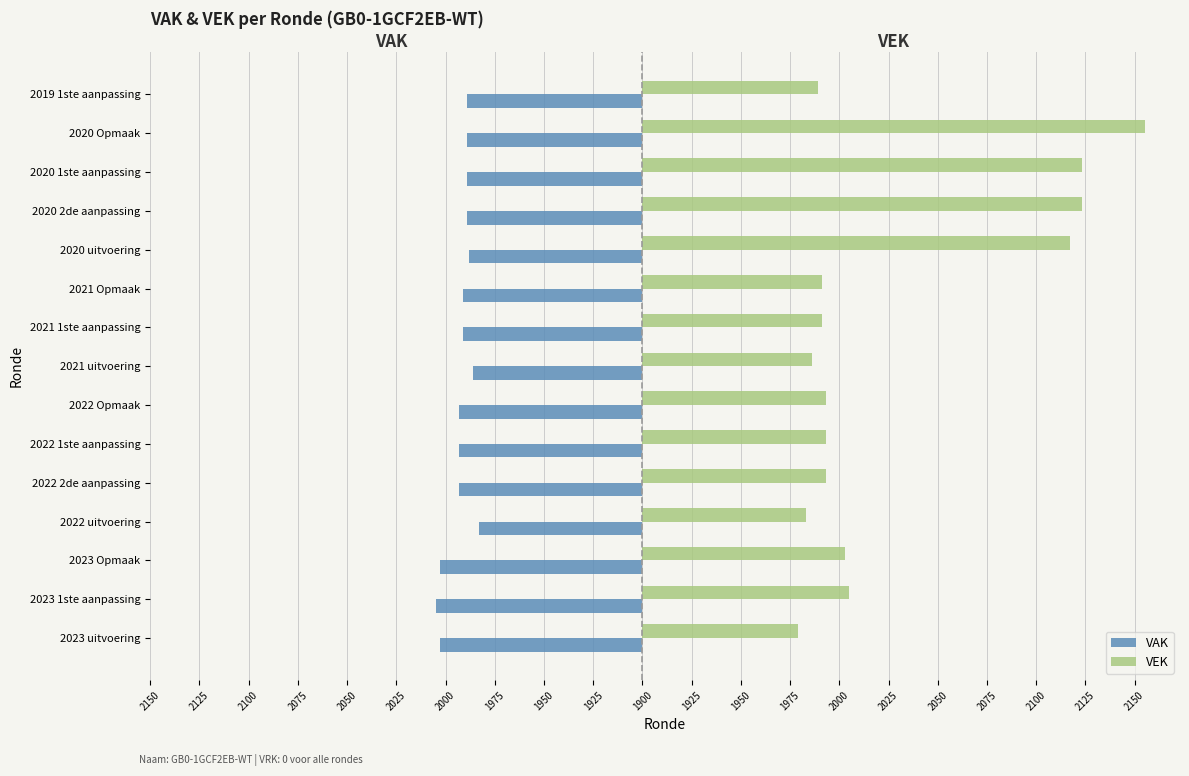

What is the average value of the VAK series?

-92